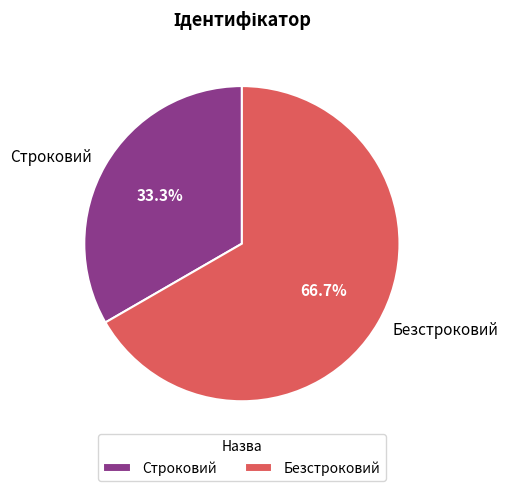

Count the number of slices in the pie.

2